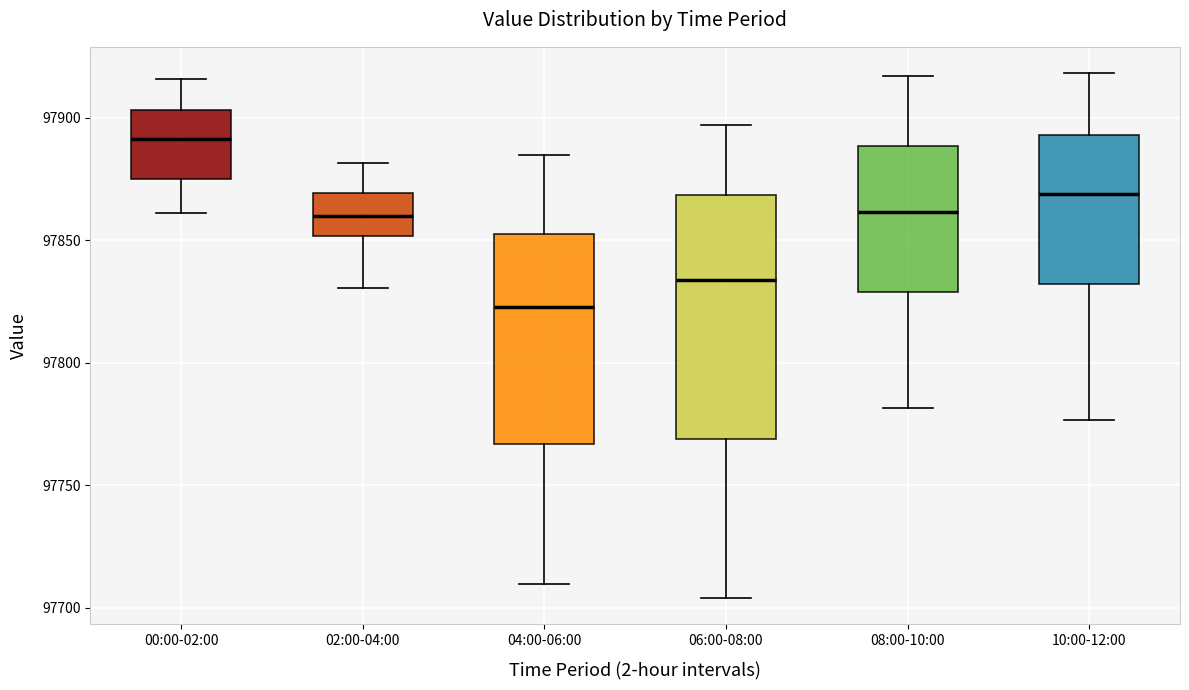

Which box's median line is the highest?

00:00-02:00